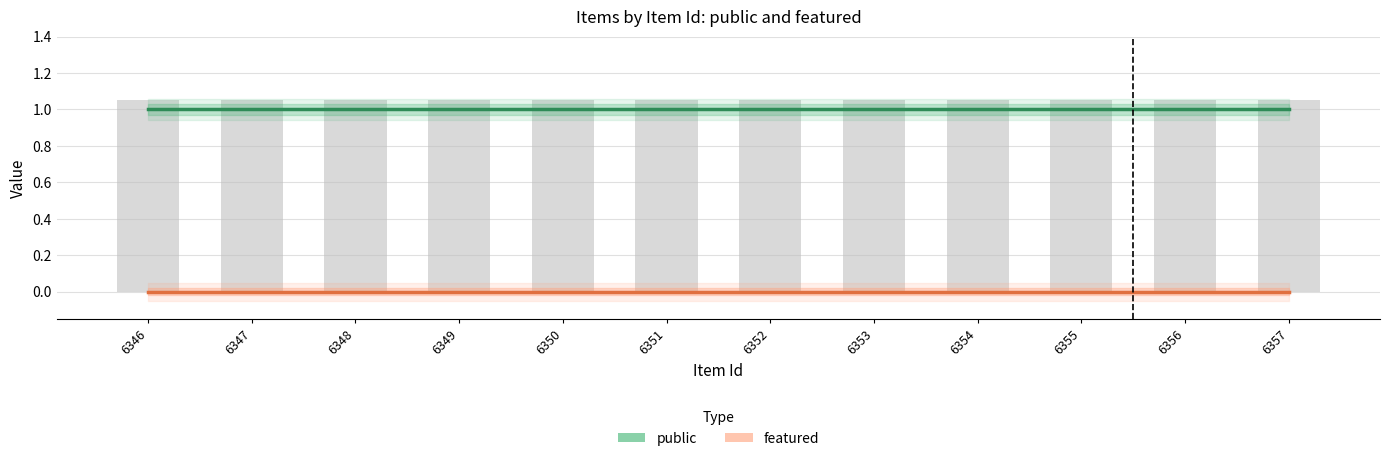

Rank the series by their average value, from highest to lowest.

public, featured